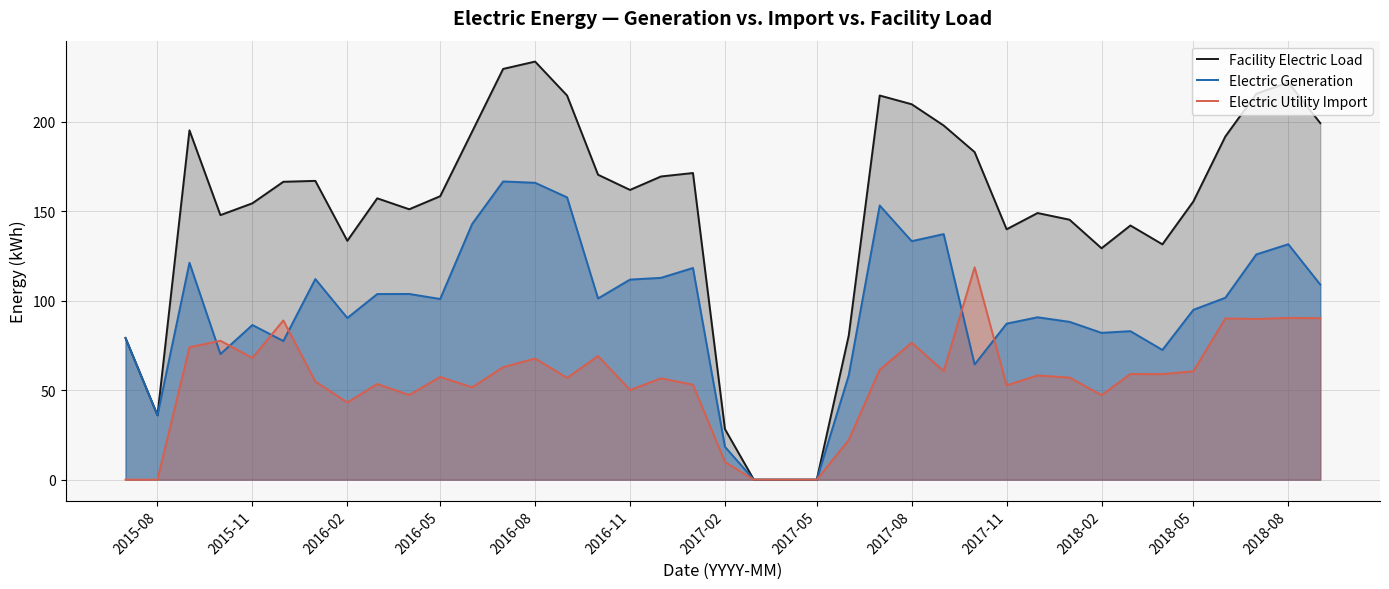

What is the maximum value shown in the chart?

233.6